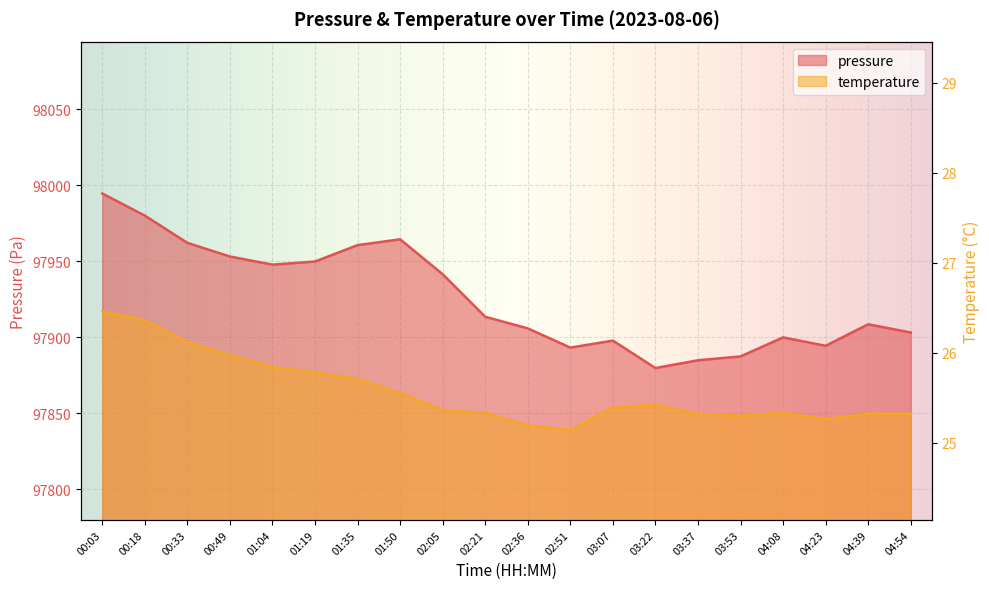

At which label is temperature closest to 25?

02:51